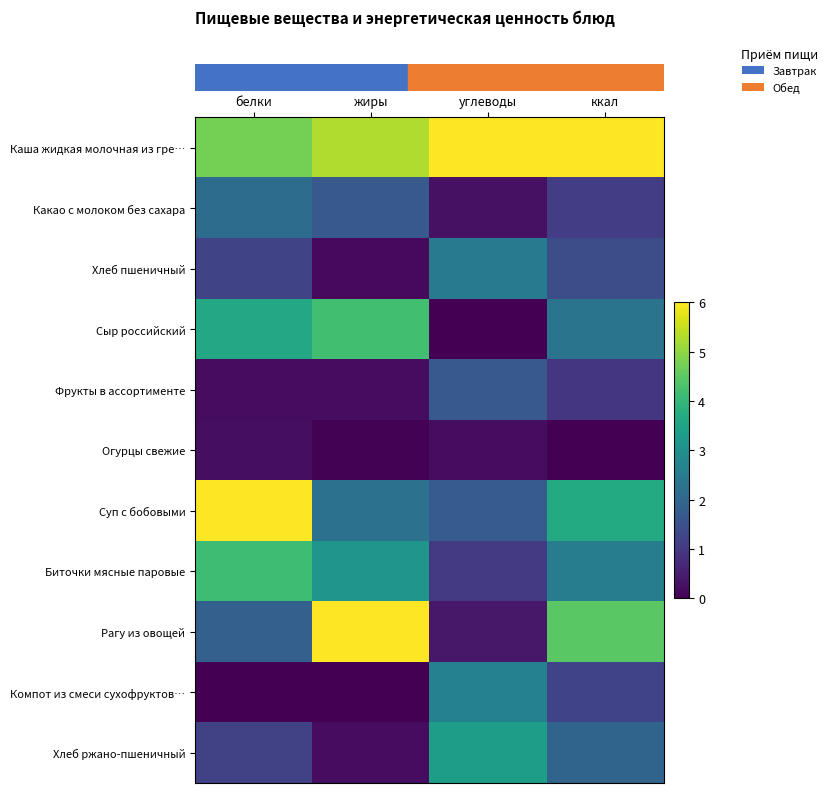

At how many categories does at least one series exceed 2?

4